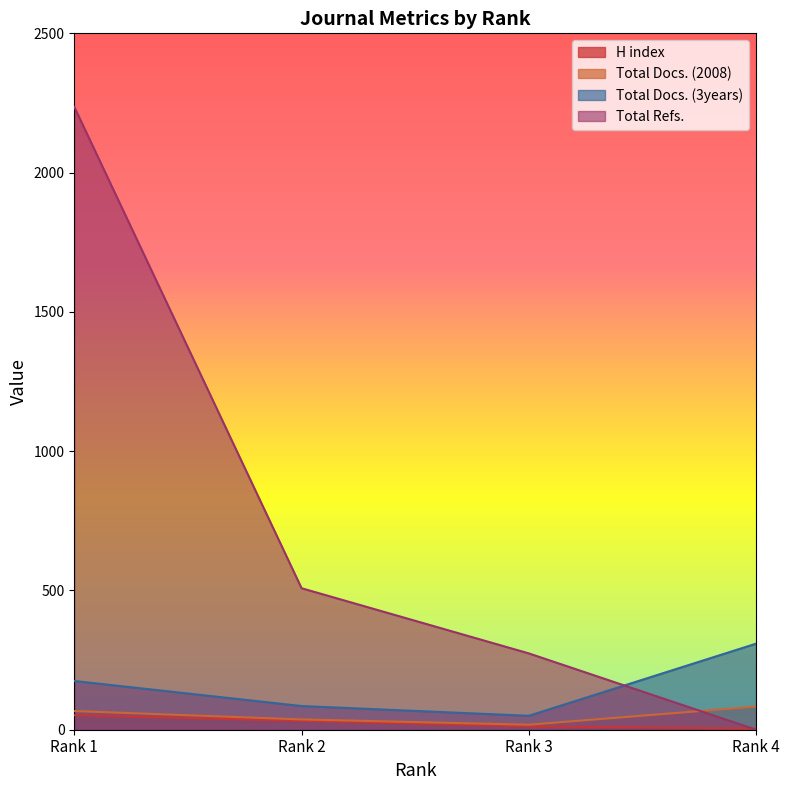

Does the chart have visible grid lines?

No